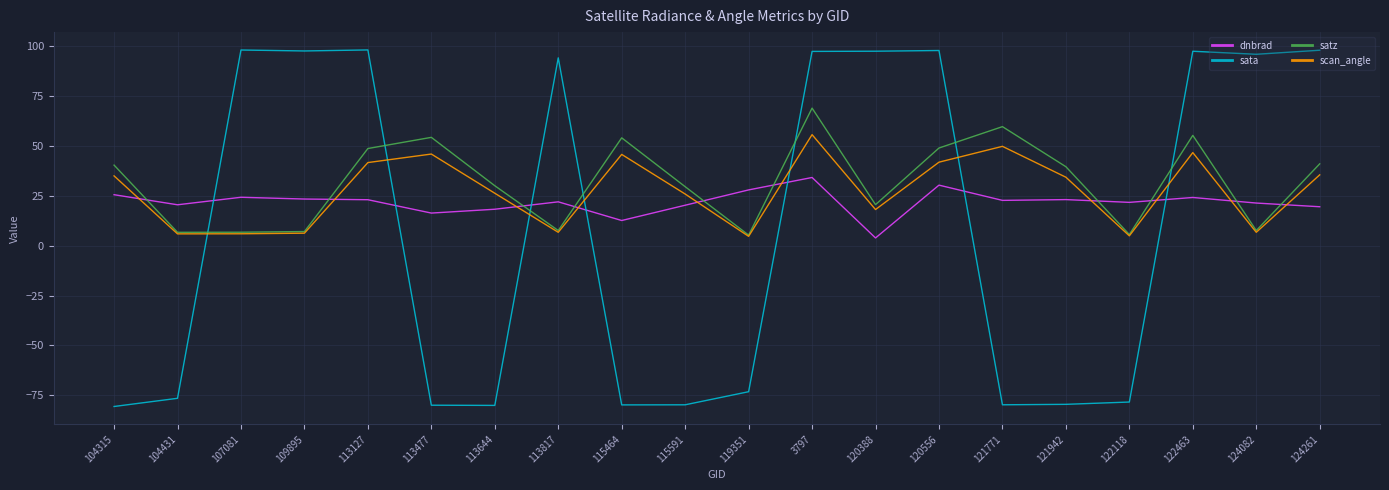

Does the chart have visible grid lines?

Yes